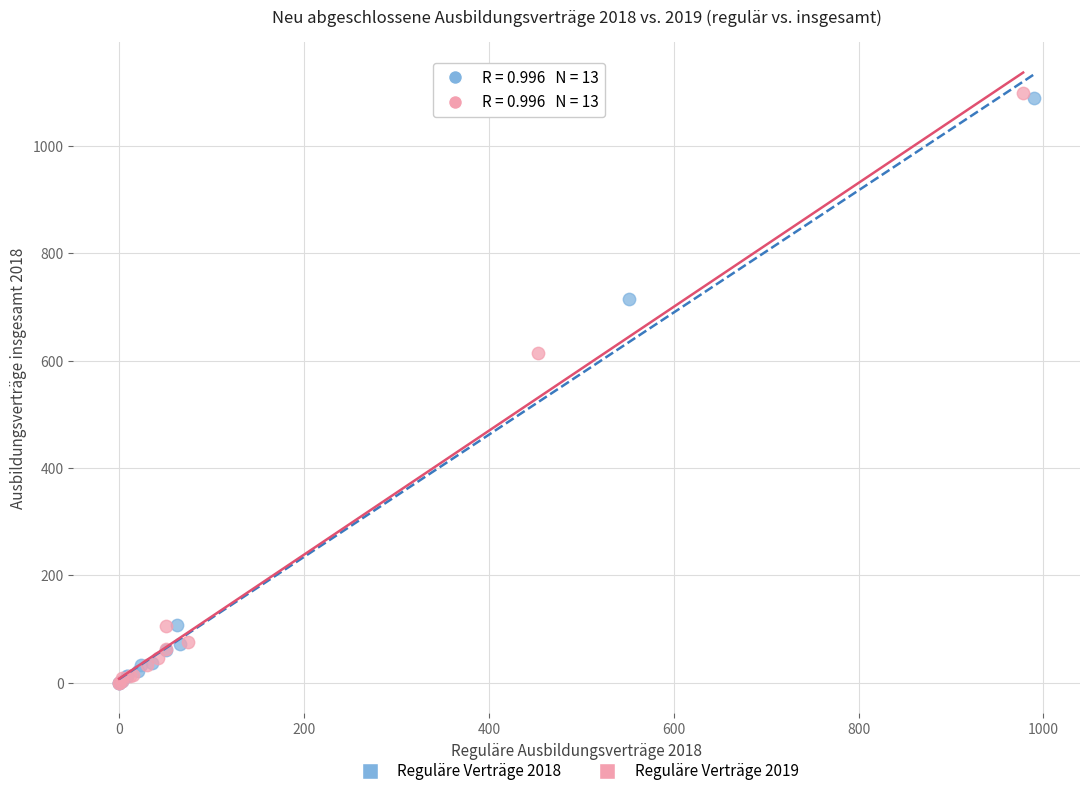

Which series has the widest spread of Y values?

Reguläre Verträge 2019